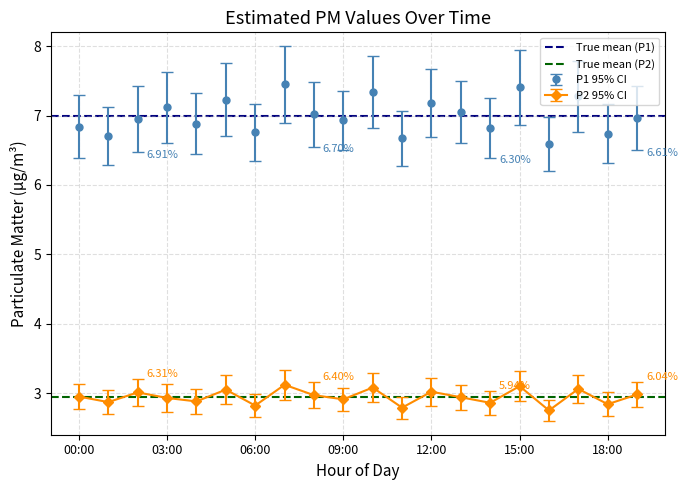

Which series has the widest spread of values?

True mean (P1)